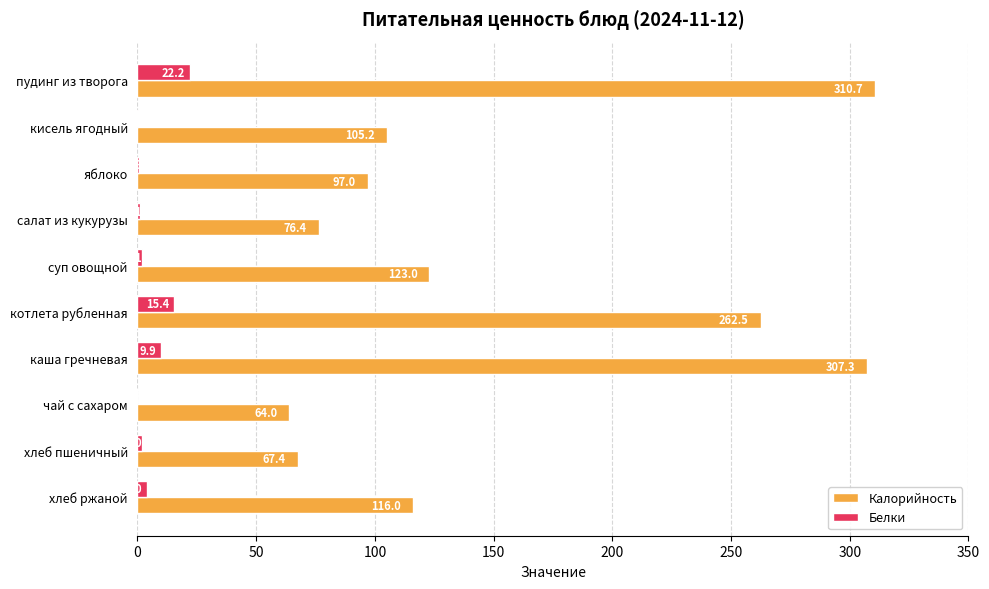

Is the value of Белки at хлеб пшеничный greater than the value of Калорийность at чай с сахаром?

No